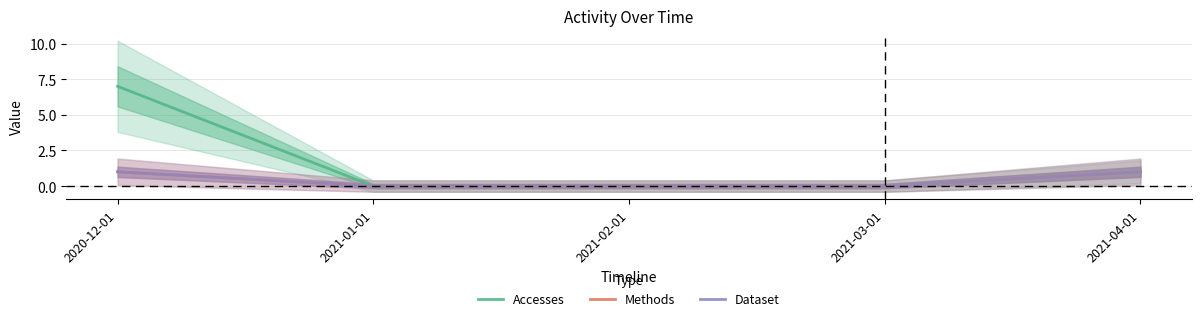

Reading right to left, what are all the values shown in this chart?

Accesses: 2021-04-01=1	2021-03-01=0	2021-02-01=0	2021-01-01=0	2020-12-01=7
Methods: 2021-04-01=1	2021-03-01=0	2021-02-01=0	2021-01-01=0	2020-12-01=1
Dataset: 2021-04-01=1	2021-03-01=0	2021-02-01=0	2021-01-01=0	2020-12-01=1